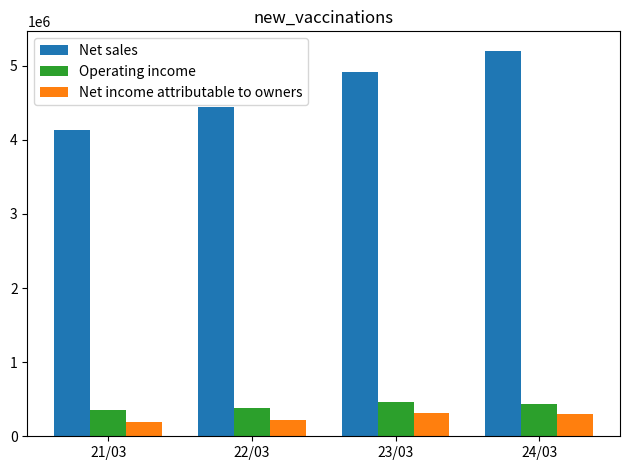

What is the difference between the second highest and second lowest values in the Net sales series?

468663